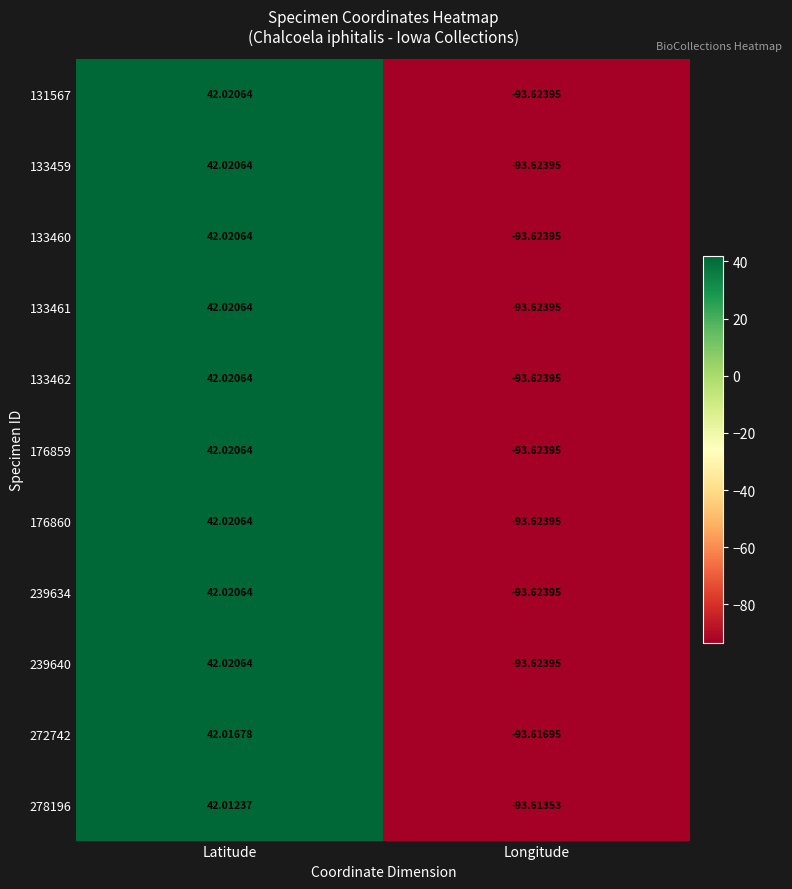

What is the greatest value displayed?

42.0